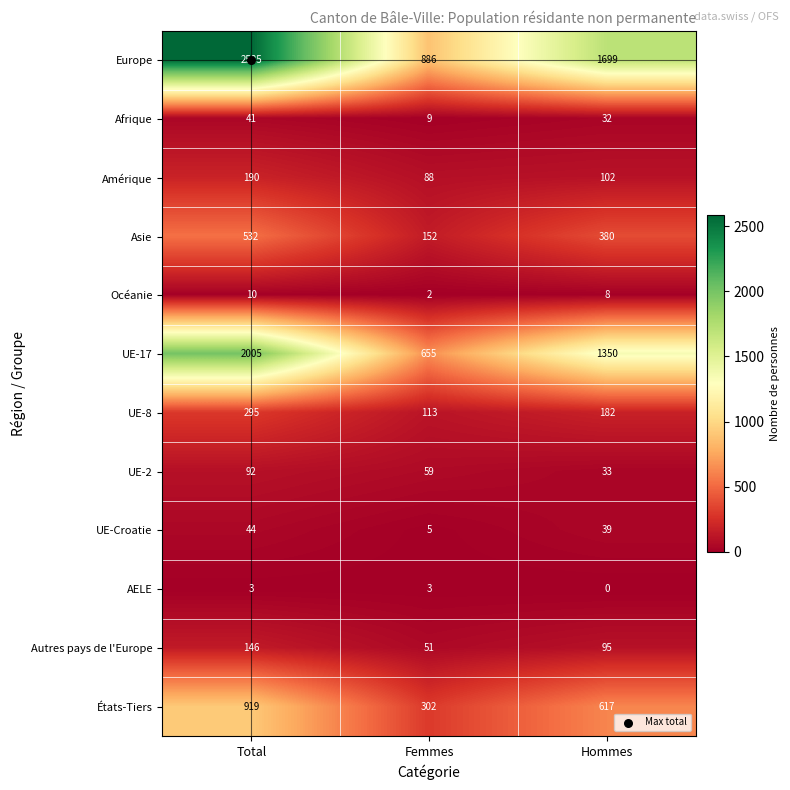

What is the maximum value shown in the chart?

2585